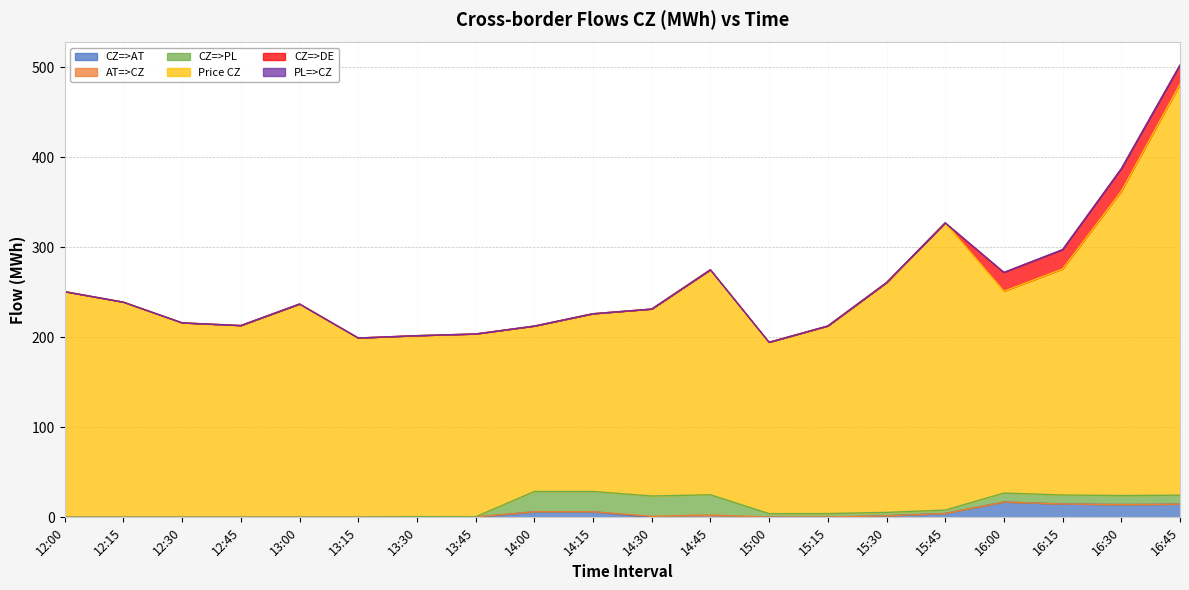

Rank the series at 14:00 from highest to lowest value.

Price CZ, CZ=>PL, CZ=>AT, AT=>CZ, CZ=>DE, PL=>CZ